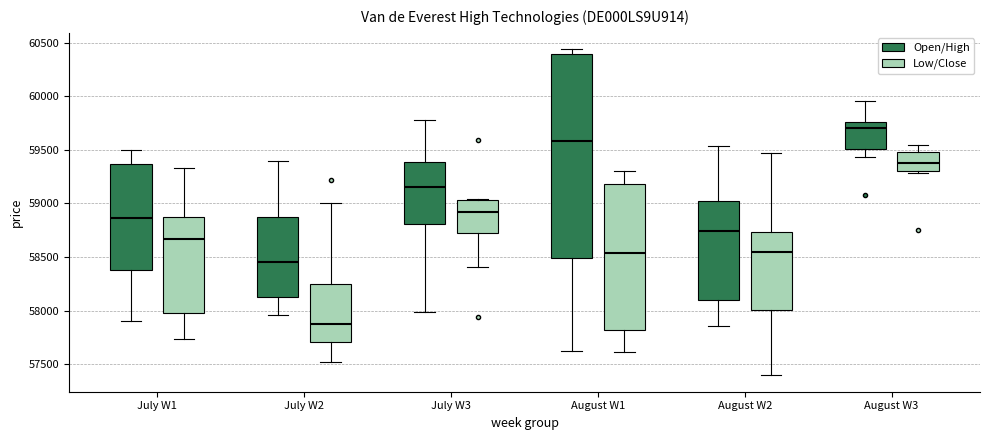

Where does the lower whisker of the box for July W2 (Low/Close) end on the y-axis? The values are not printed on the chart, so give them approximately, as read against the axis.

57500